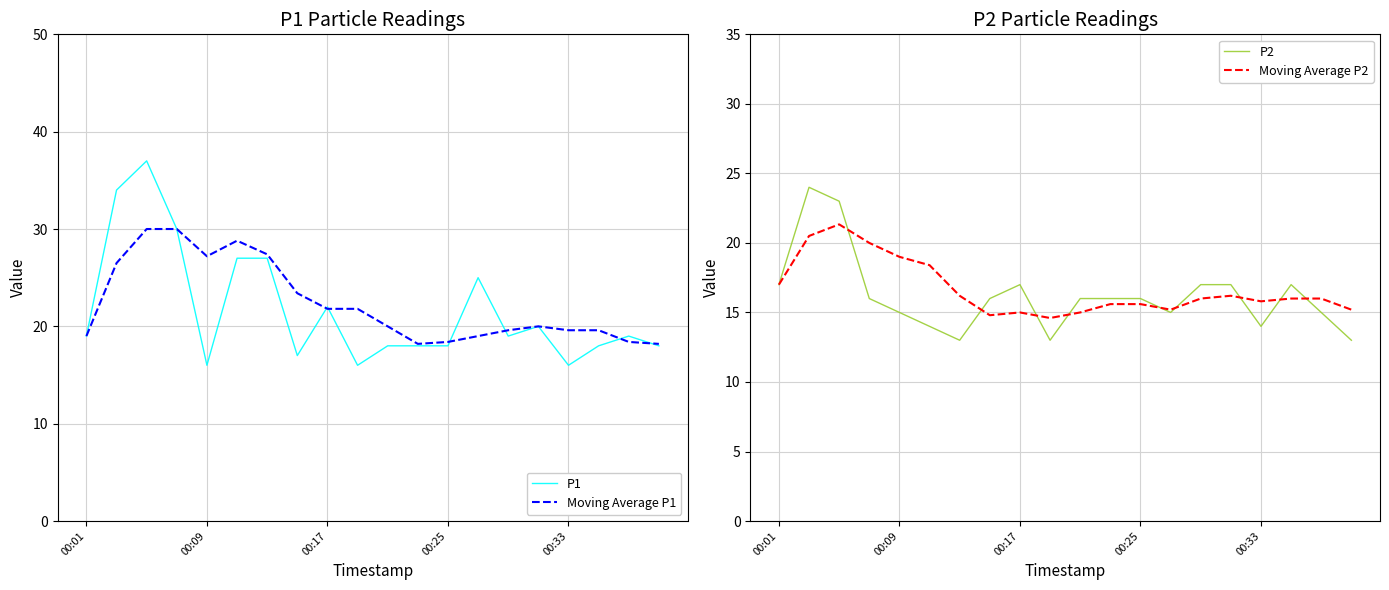

Which series has the largest total across all categories?

Moving Average P1